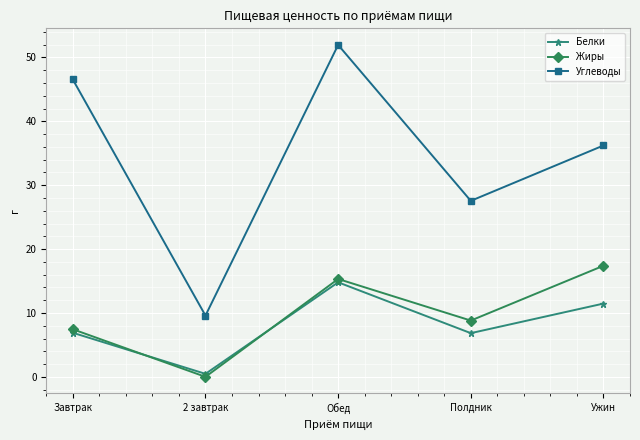

At how many categories does at least one series exceed 14?

4